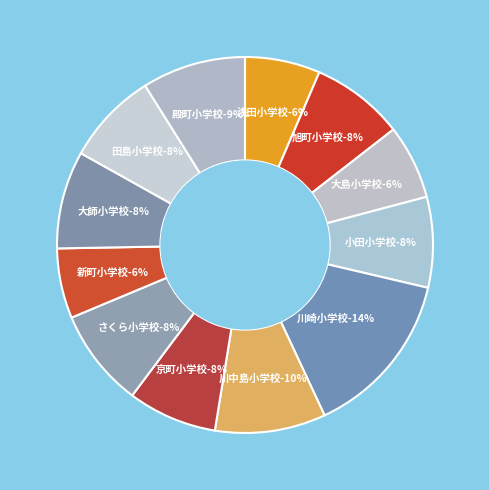

Rank the categories by value from lowest to highest.

新町小学校, 大島小学校, 浅田小学校, 京町小学校, 小田小学校, 田島小学校, 旭町小学校, 大師小学校, さくら小学校, 殿町小学校, 川中島小学校, 川崎小学校